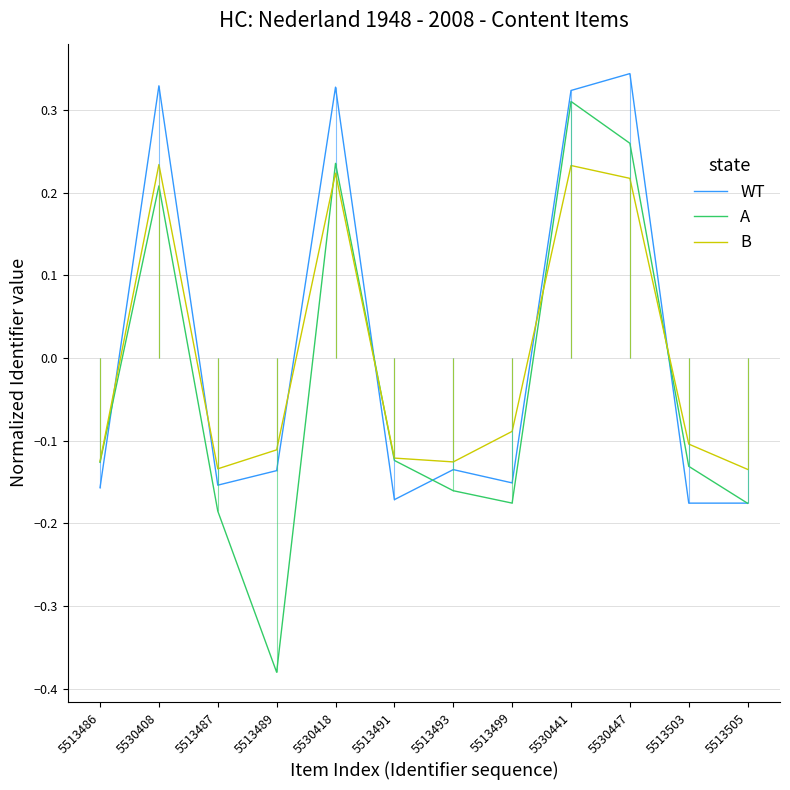

What is the total value across all series at 5513499?

-0.4